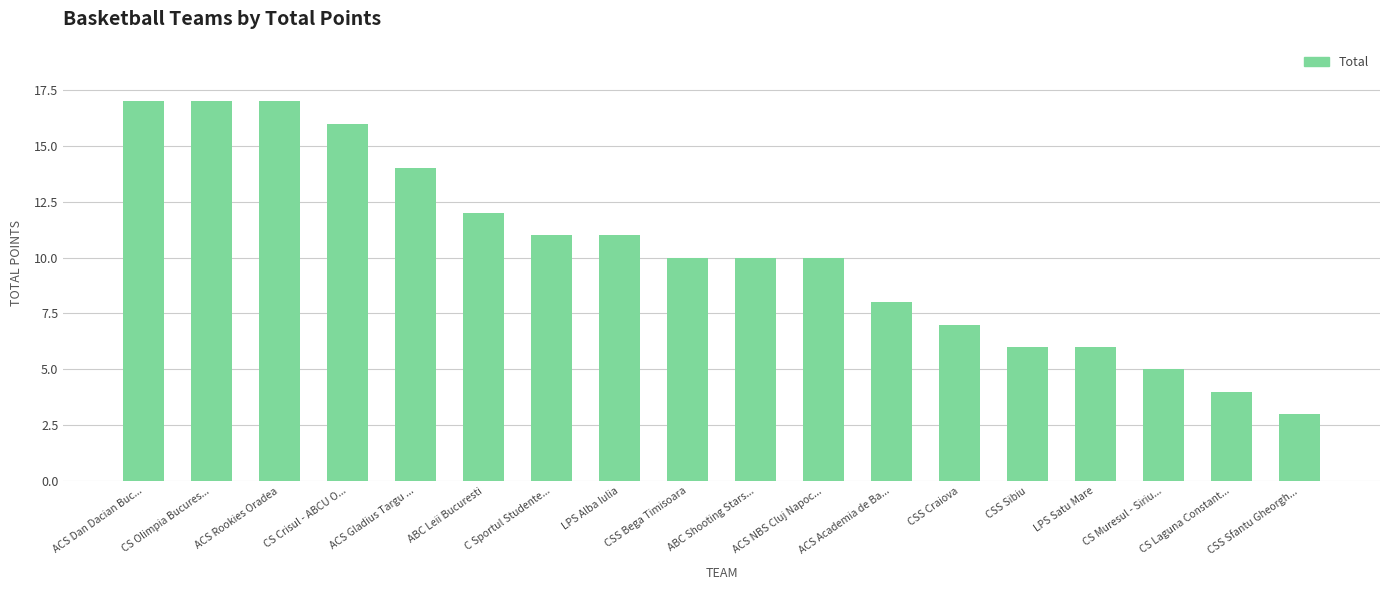

What is the average value?

10